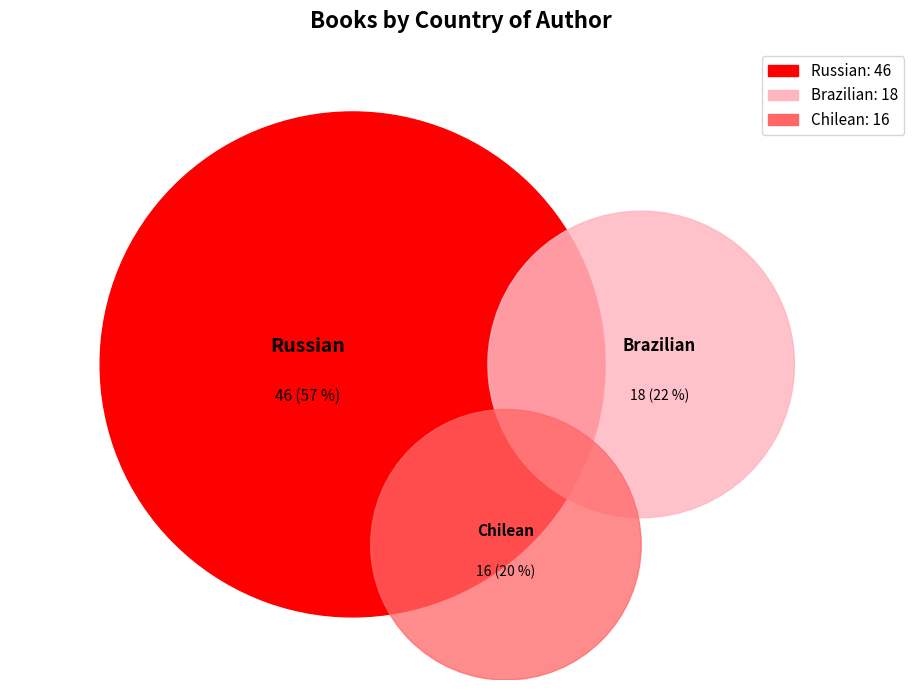

The Chilean slice represents 26% of the pie. True or false?

False